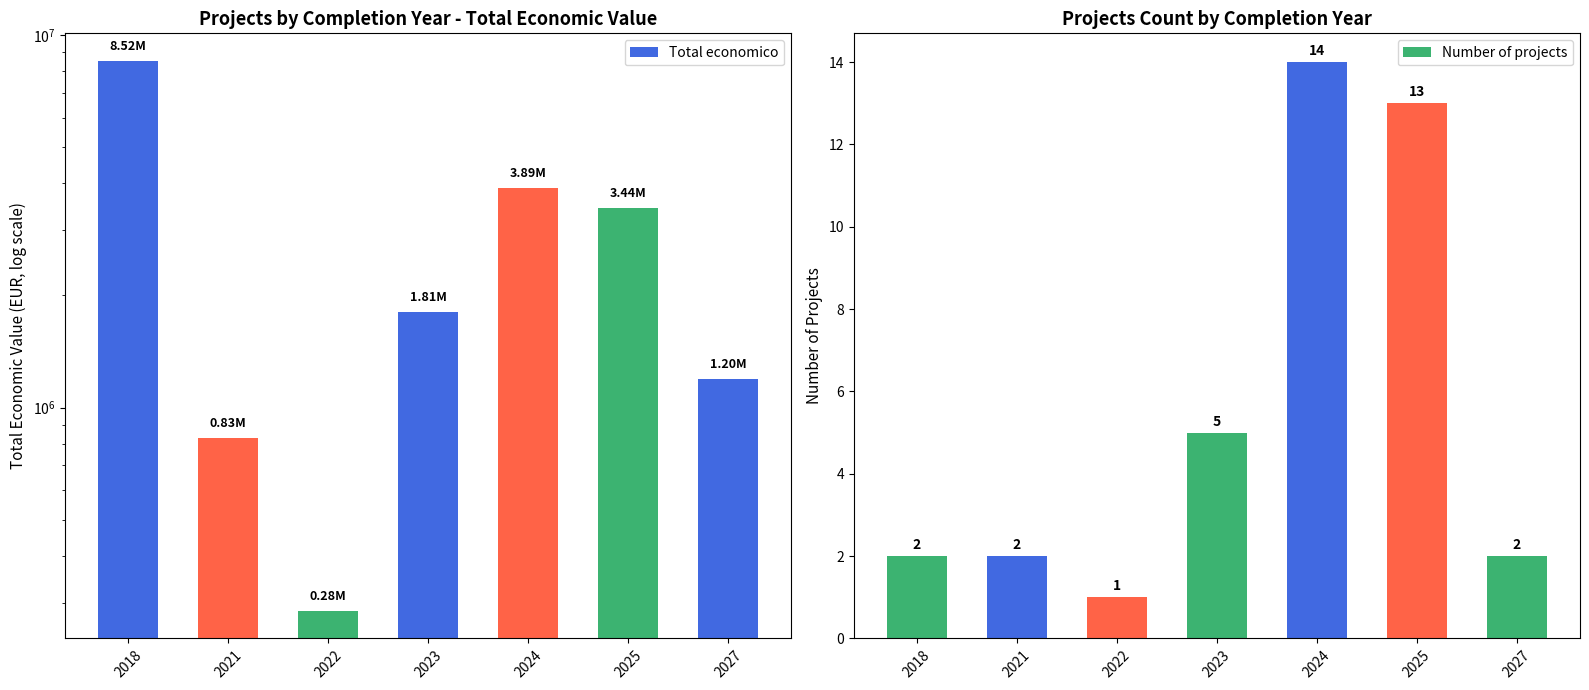

At how many categories does at least one series exceed 4320894?

1